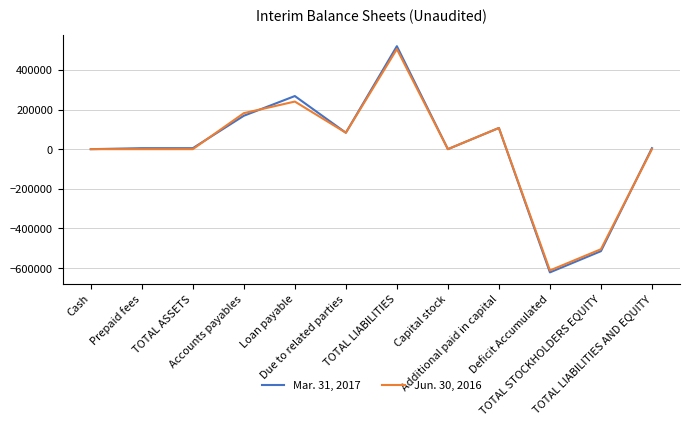

What is the minimum value shown in the chart?

-621588